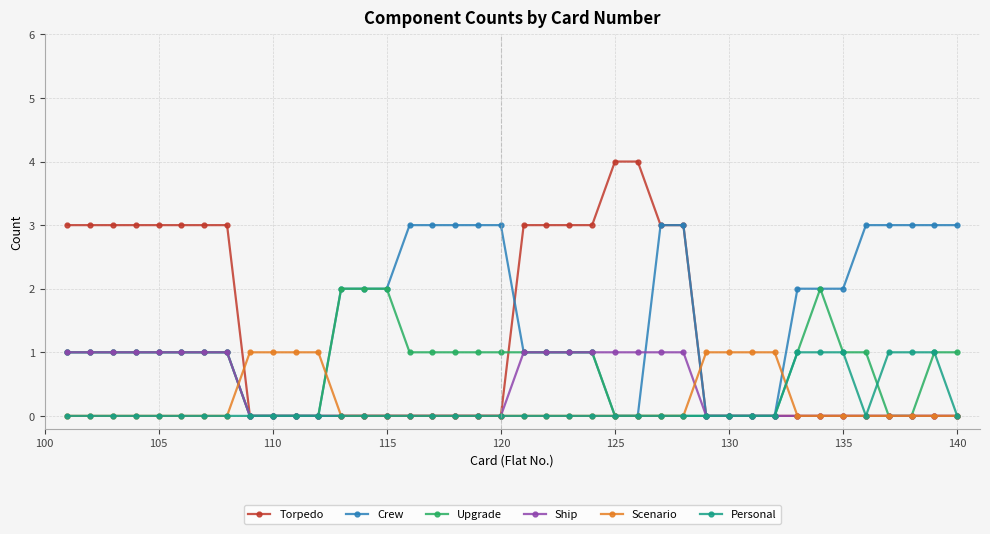

Which series has the largest range (max minus min)?

Torpedo